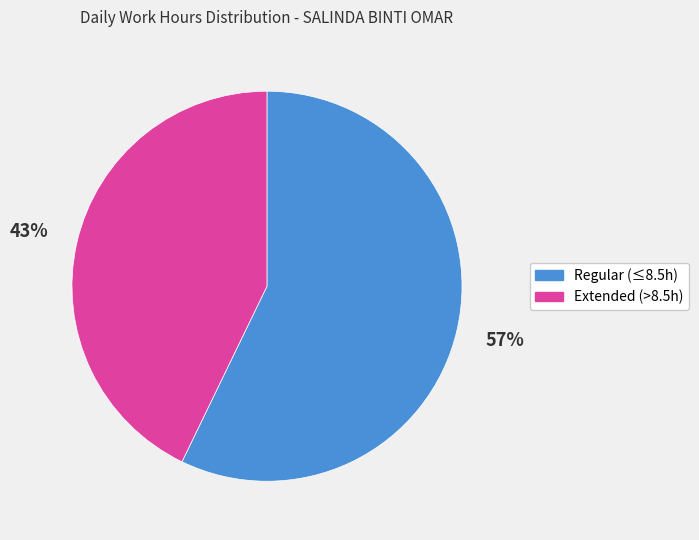

Is there any slice that represents more than half of the pie?

Yes